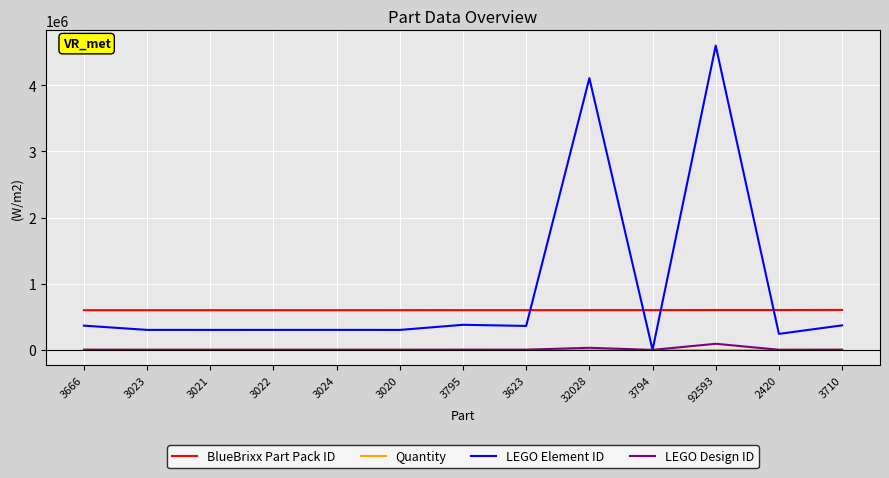

True or false: Quantity has a value of 50 at 3023.

True